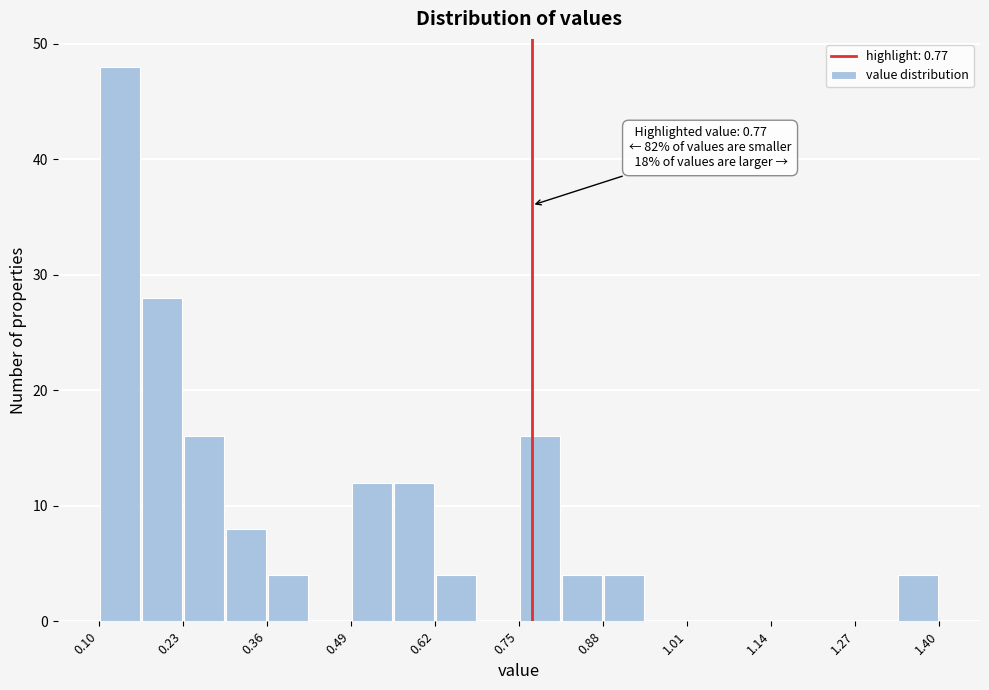

Around what value on the x-axis is the tallest bar? Give the approximate position of its centre, as read against the axis.

0.14